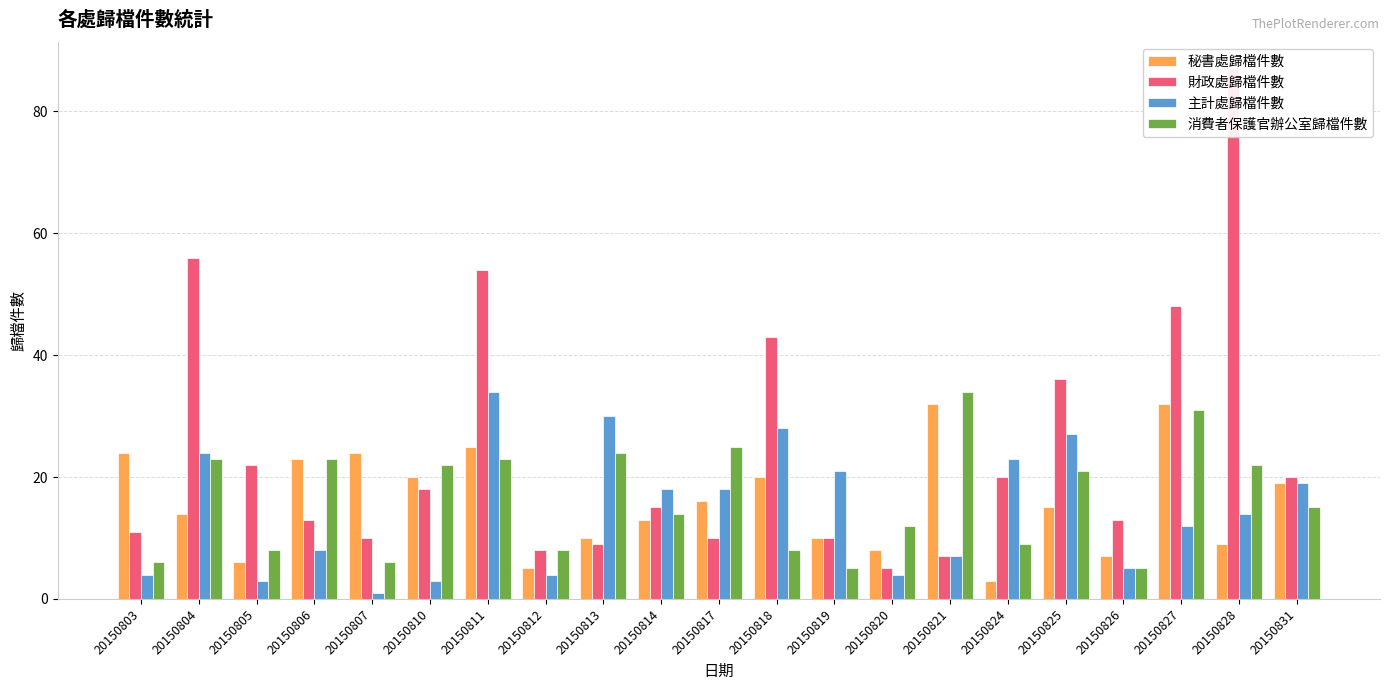

What is the average value of the 秘書處歸檔件數 series?

16